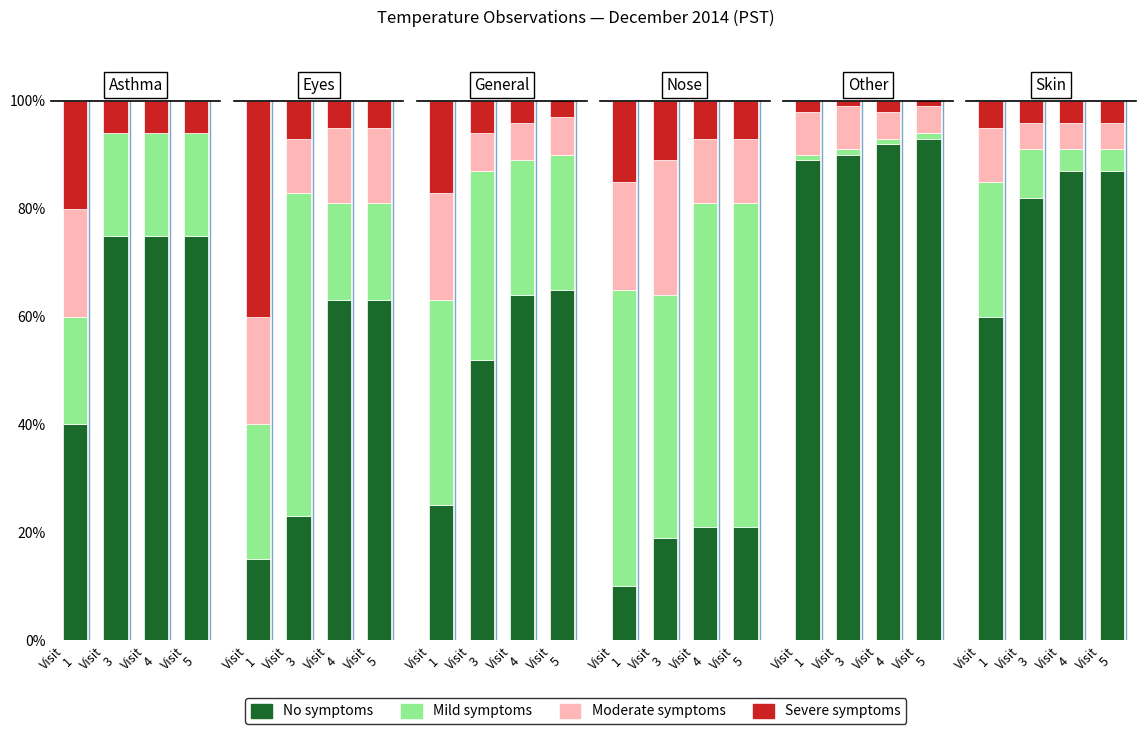

At which category does the chart reach its minimum across all series?

Visit
4